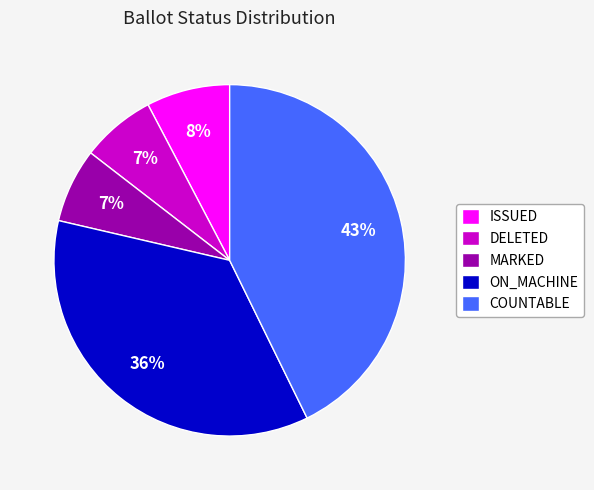

The DELETED slice represents 1% of the pie. True or false?

False